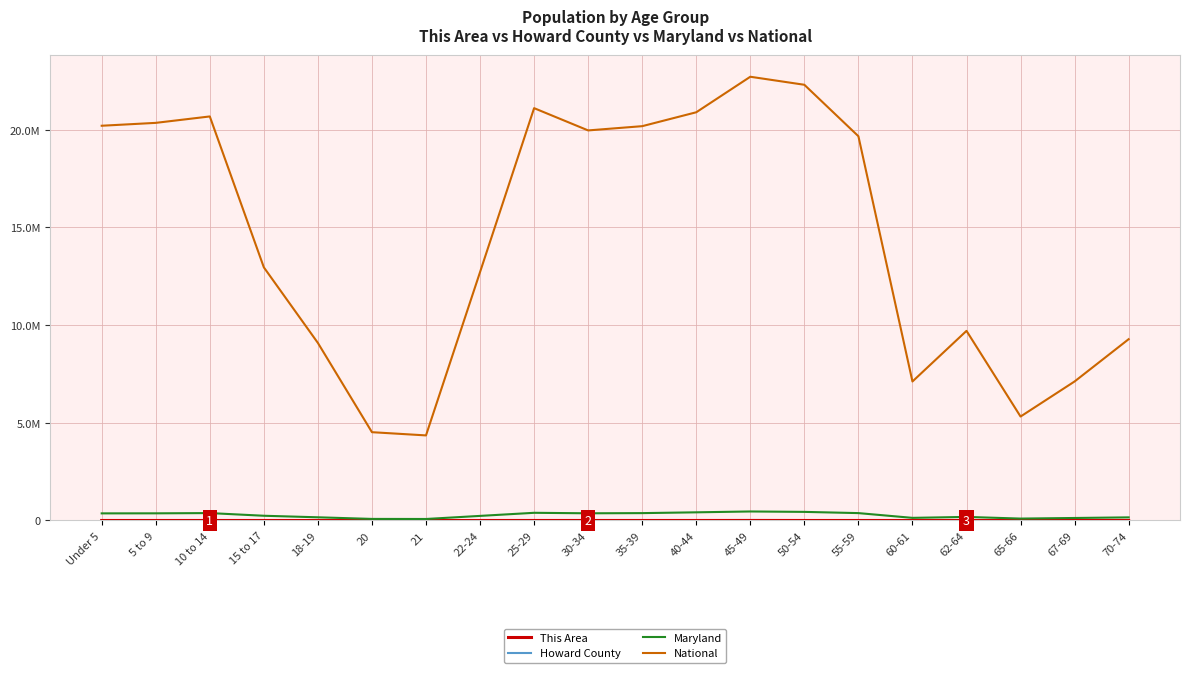

Does the chart have visible grid lines?

Yes